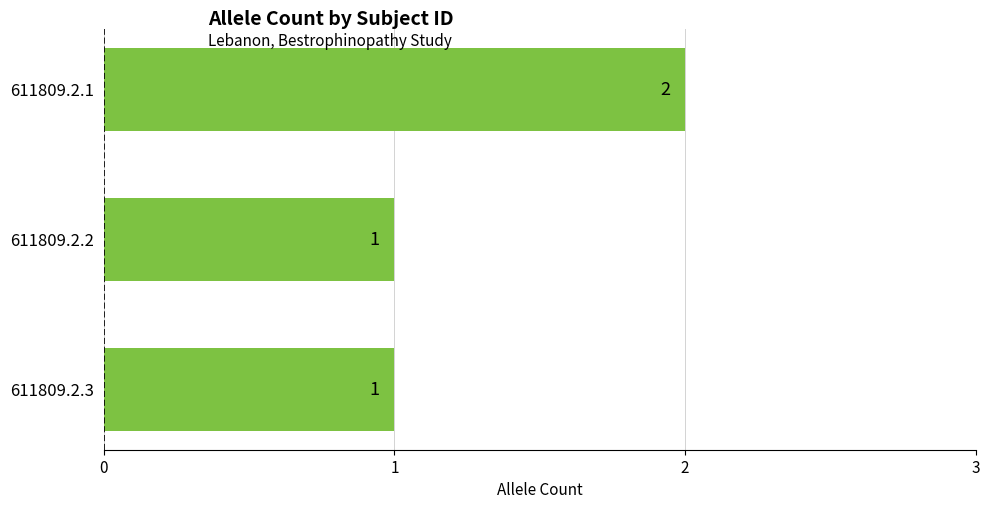

Which has a higher value, 611809.2.2 or 611809.2.1?

611809.2.1